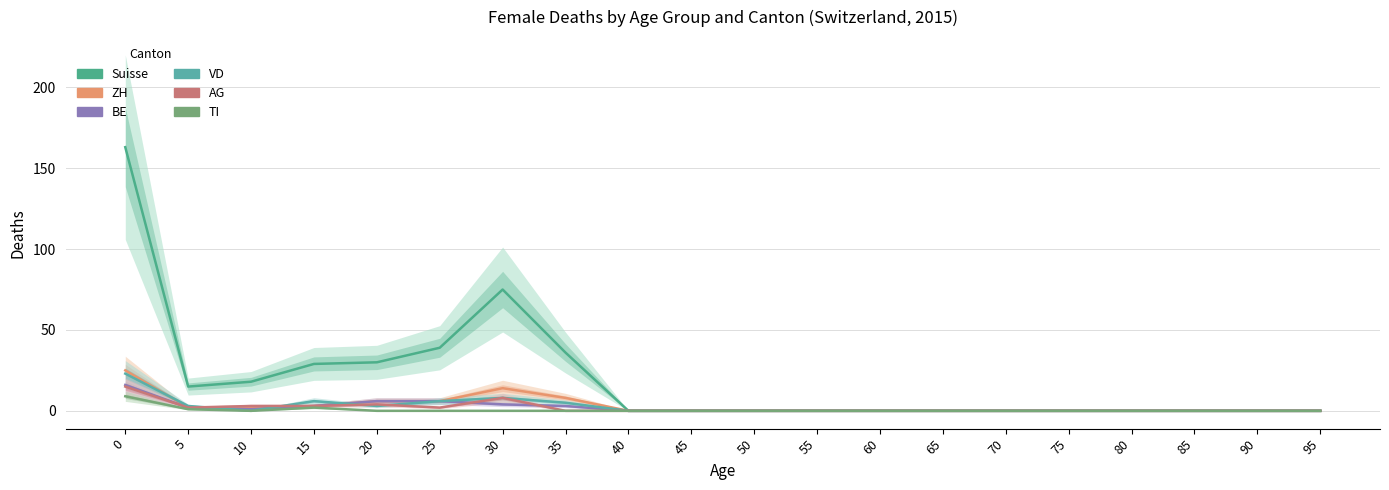

What is the difference between the maximum and minimum values in the ZH series?

25